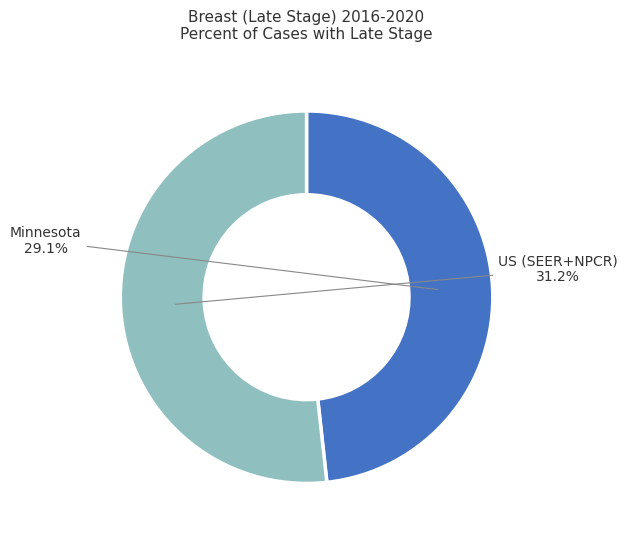

What is the majority slice?

US (SEER+NPCR)